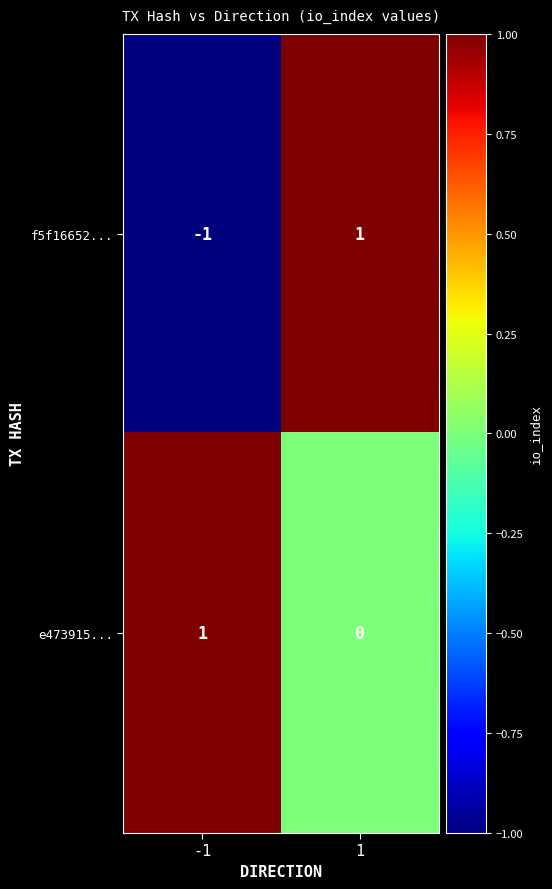

What is the maximum value shown in the chart?

1